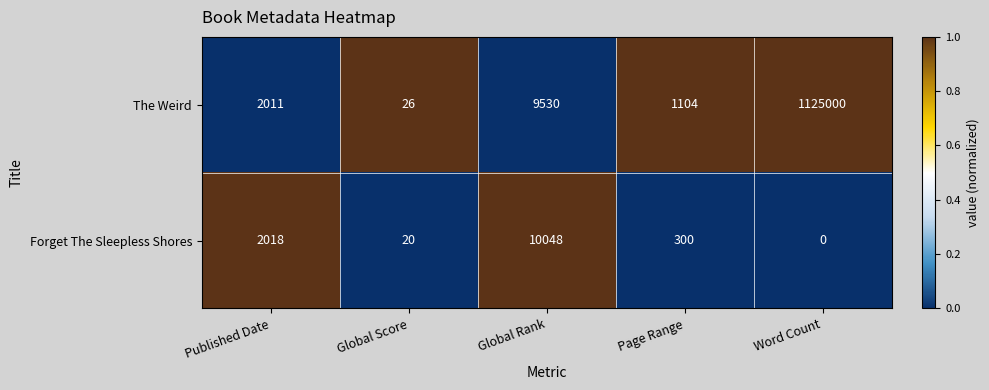

Rank the series at Page Range from lowest to highest value.

Forget The Sleepless Shores, The Weird